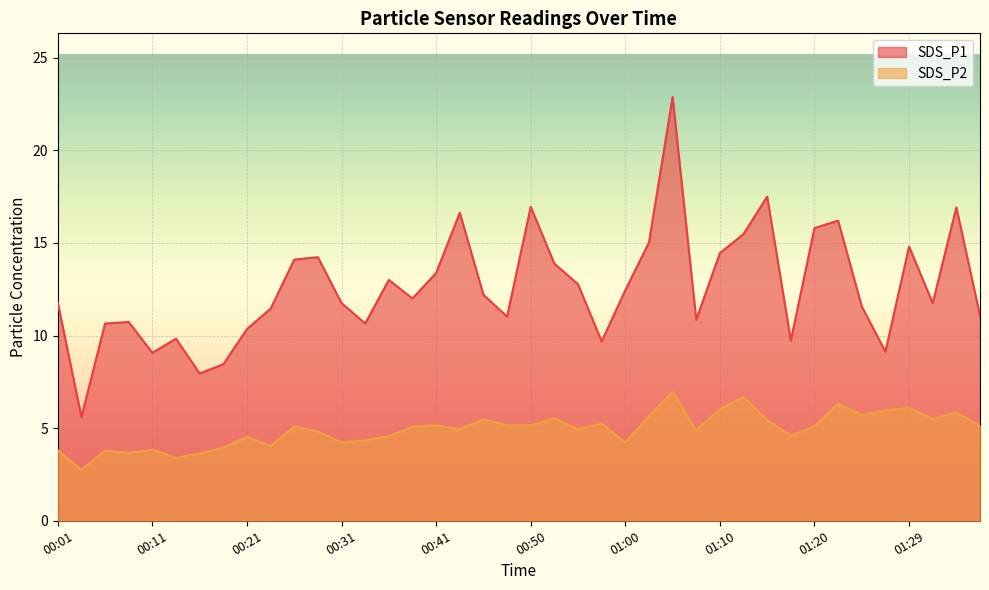

The value of SDS_P2 at 00:31 is 4.2. True or false?

True